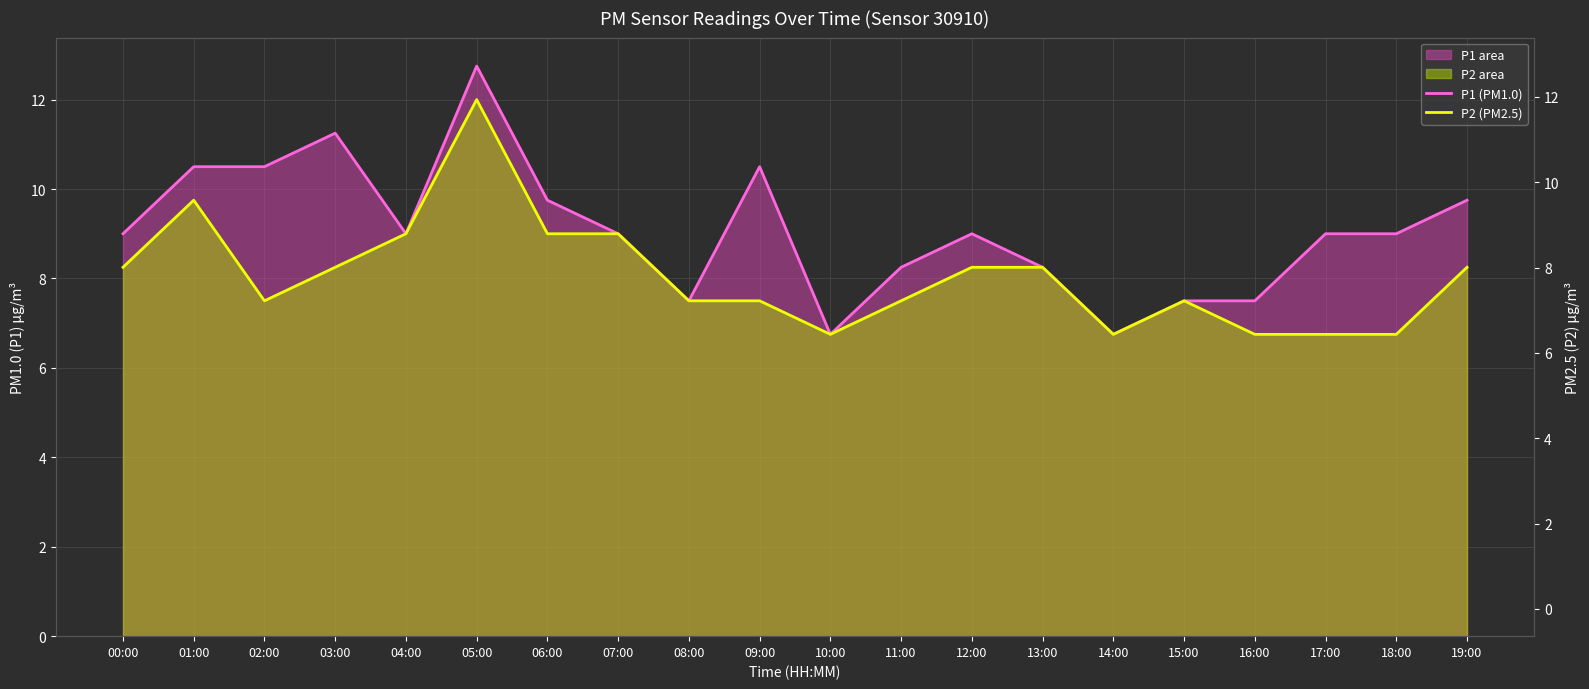

Reading left to right, list all the values displayed in this chart.

P1 (PM1.0): 9.0	10.5	10.5	11.2	9.0	12.8	9.8	9.0	7.5	10.5	6.8	8.2	9.0	8.2	6.8	7.5	7.5	9.0	9.0	9.8
P2 (PM2.5): 8.2	9.8	7.5	8.2	9.0	12.0	9.0	9.0	7.5	7.5	6.8	7.5	8.2	8.2	6.8	7.5	6.8	6.8	6.8	8.2